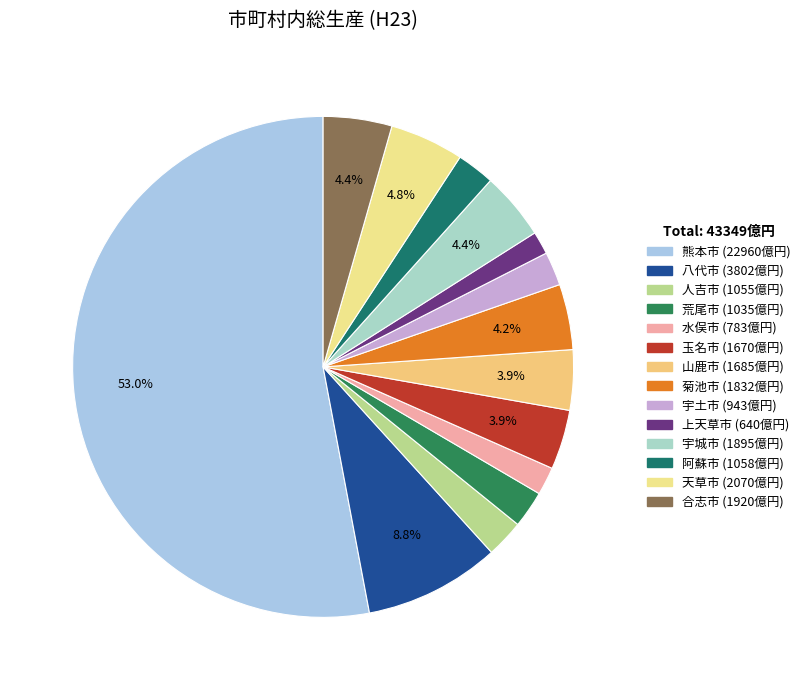

Approximately how many times larger is the value at 上天草市 compared to 荒尾市?

0.6